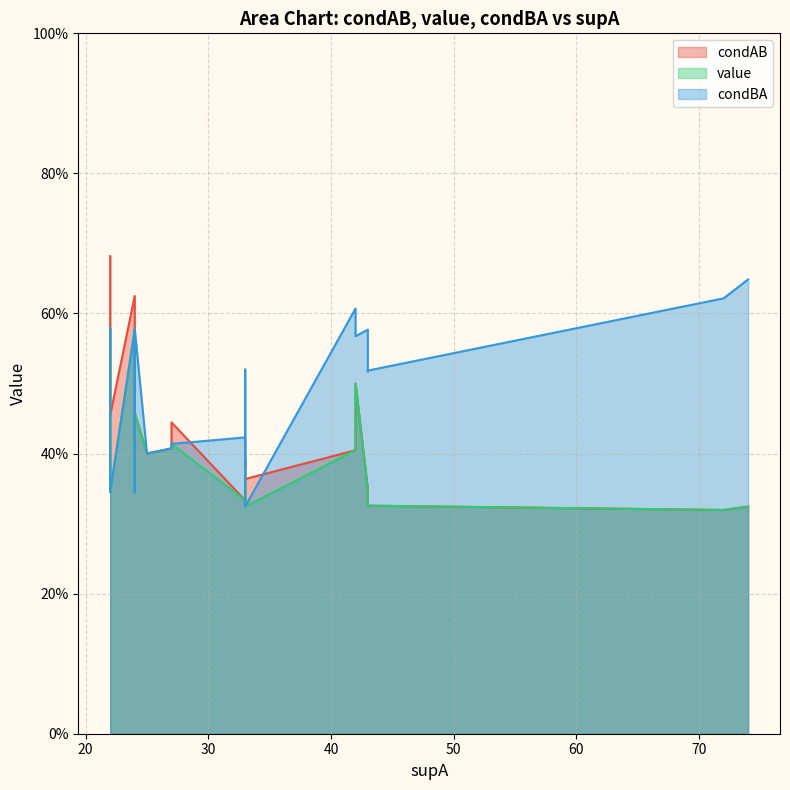

What is the total value across all series at 22?

1.8